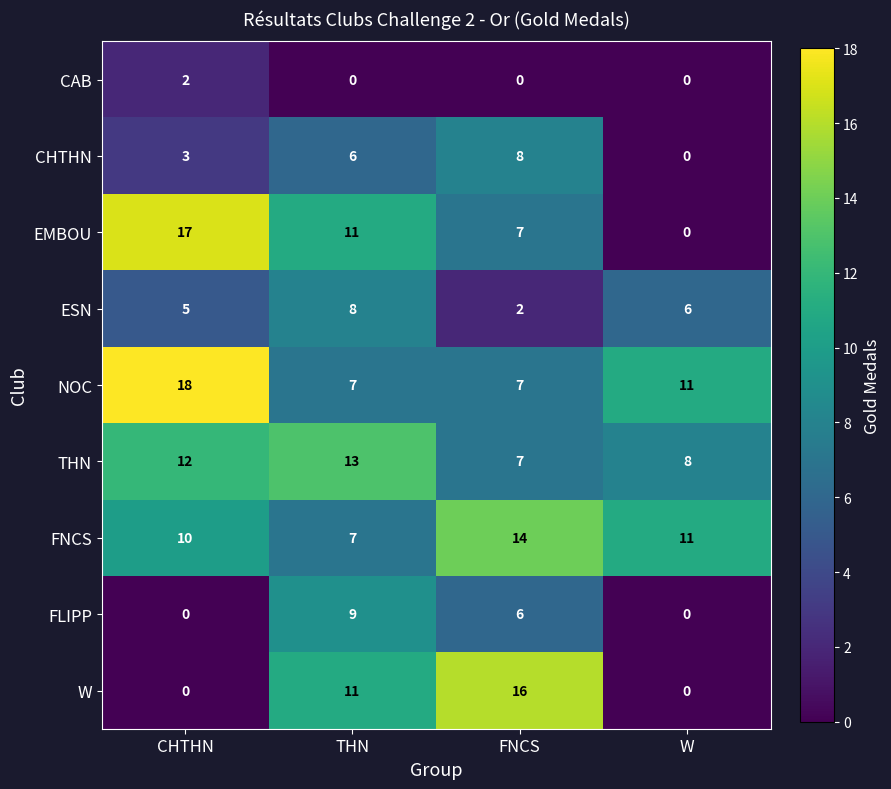

At which category is the sum across all series the highest?

THN